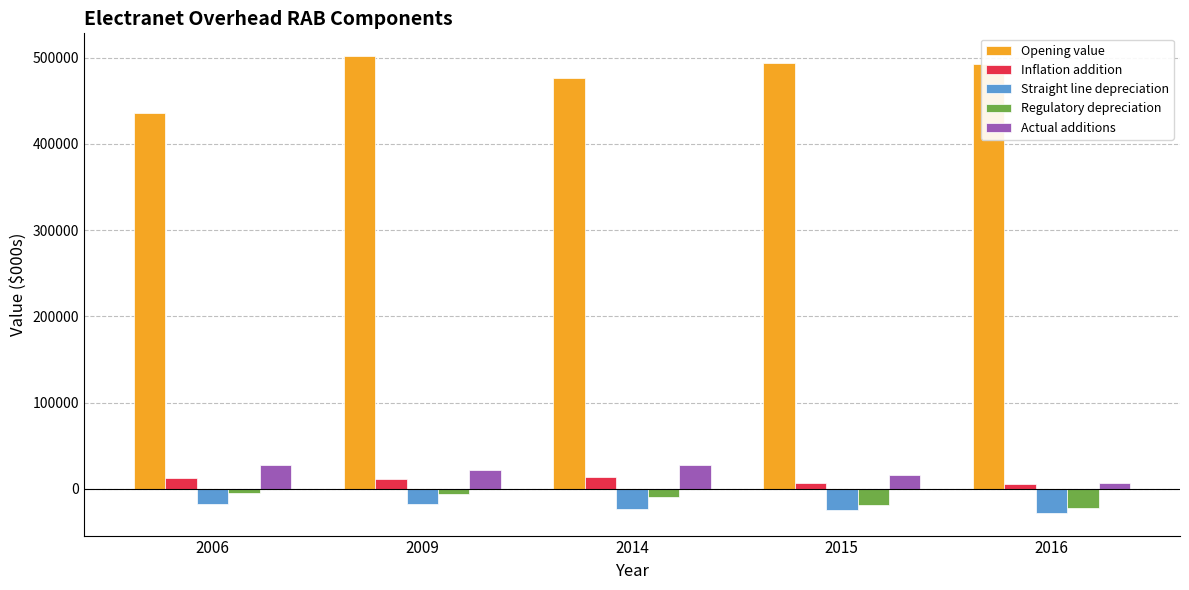

What is the greatest value displayed?

501807.8